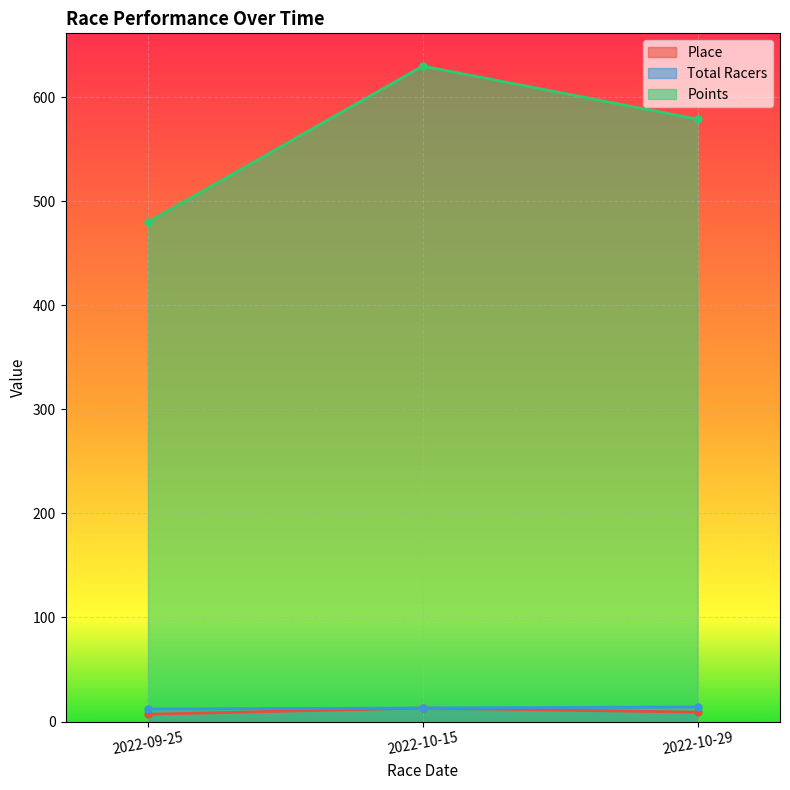

What is the average value of the Points series?

563.0